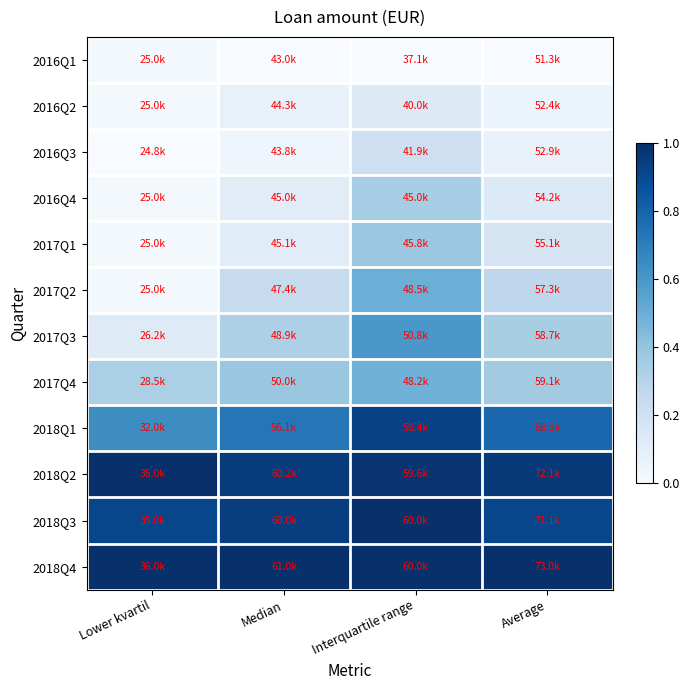

Count the number of categories in the chart.

4